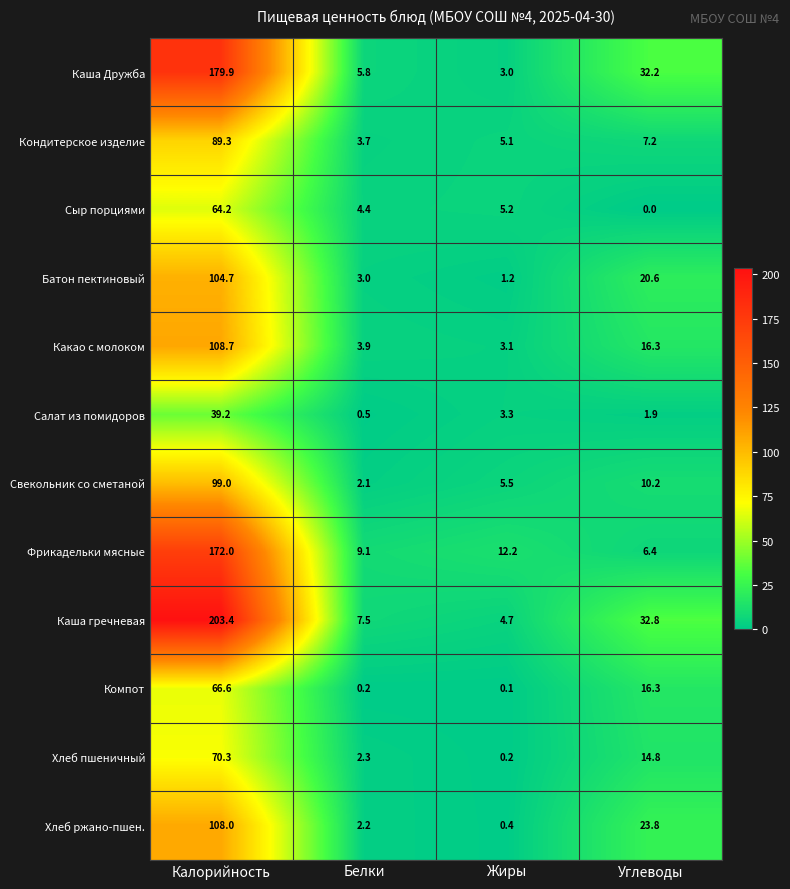

Where is Хлеб ржано-пшен. nearest to the value 54?

Углеводы